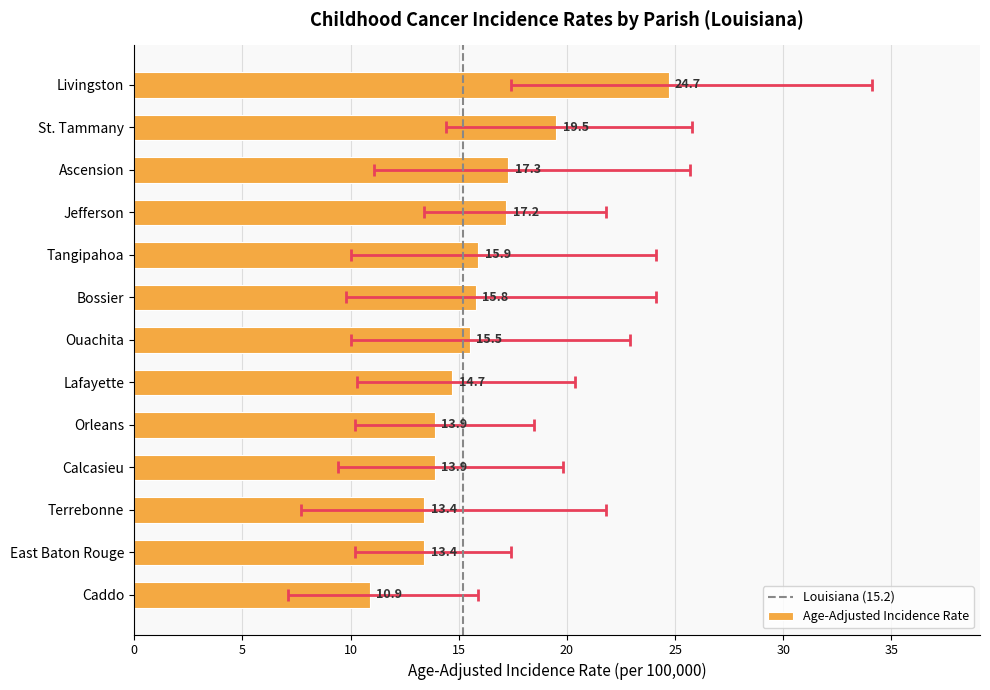

How many values in the Upper 95% CI series are below 21?

5